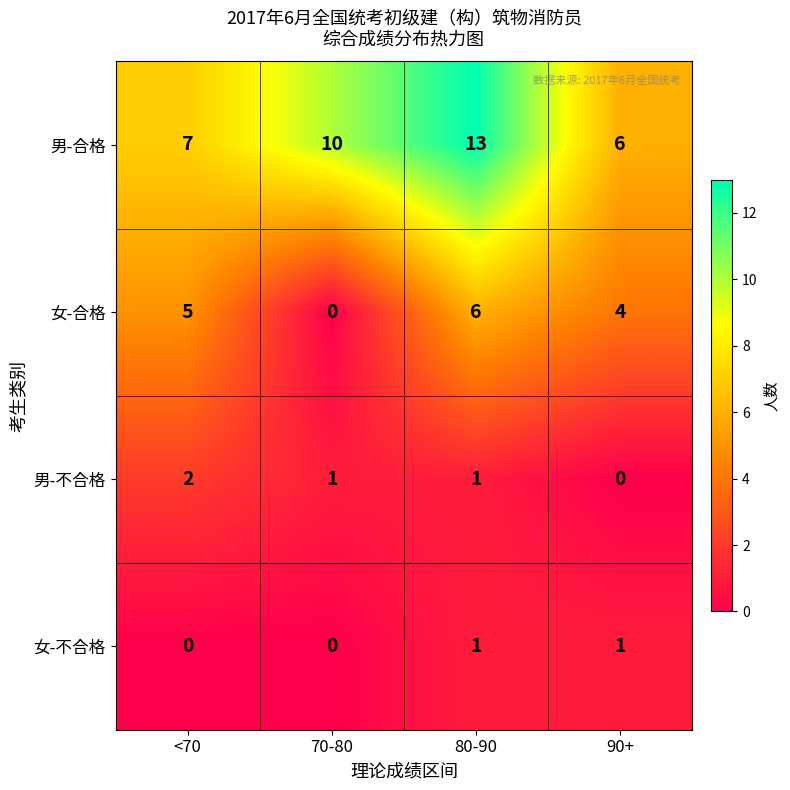

What is the difference between the highest and lowest values at 70-80?

10